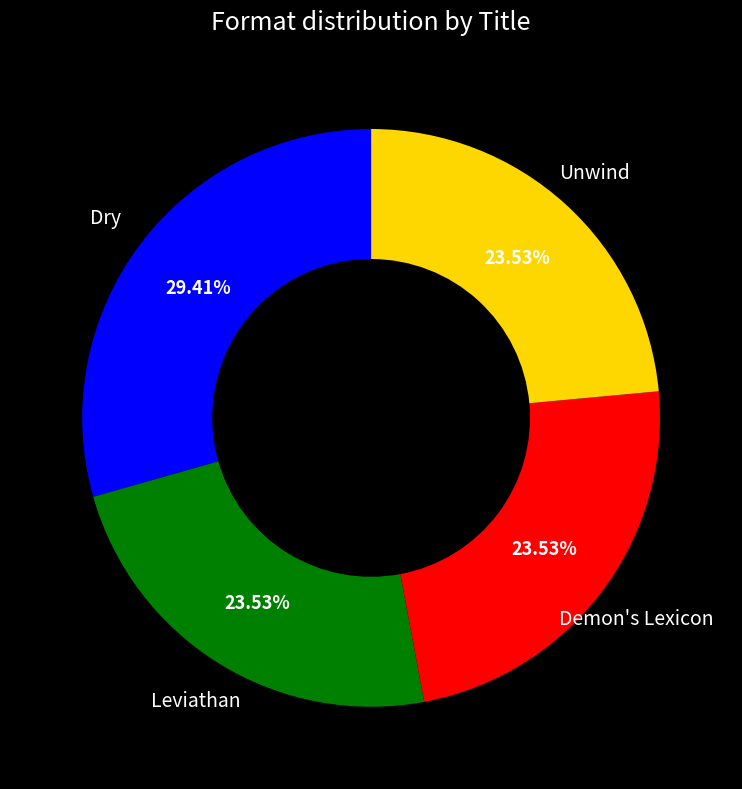

True or false: Demon's Lexicon accounts for 24% of the total.

True